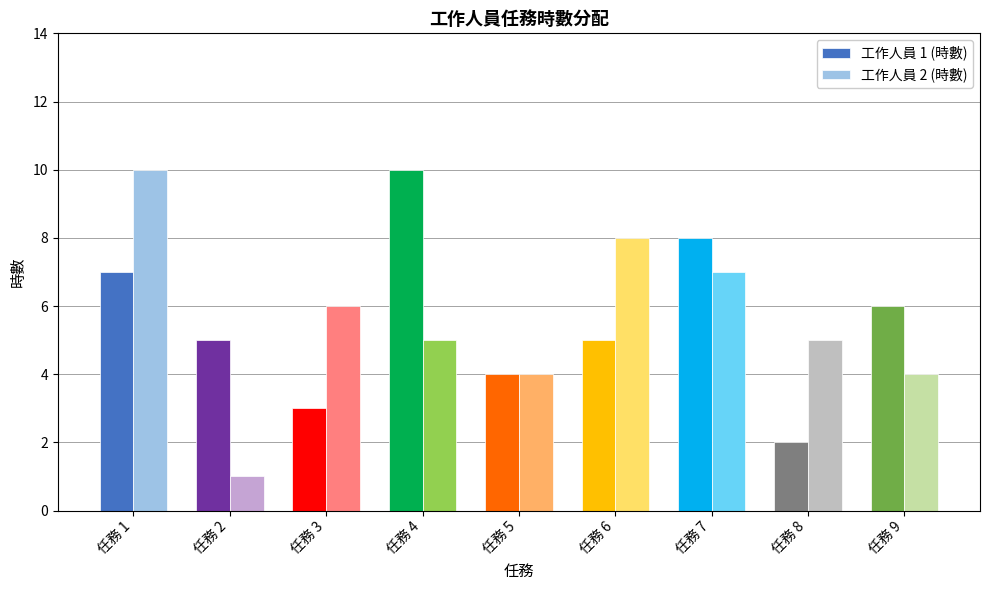

What is the minimum value shown in the chart?

1